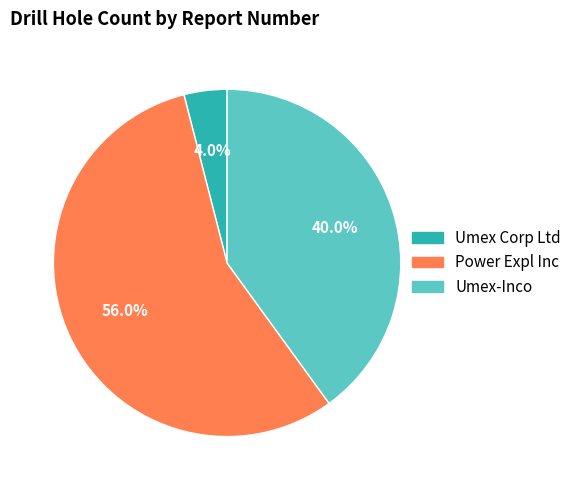

Does any single category account for the majority?

Yes